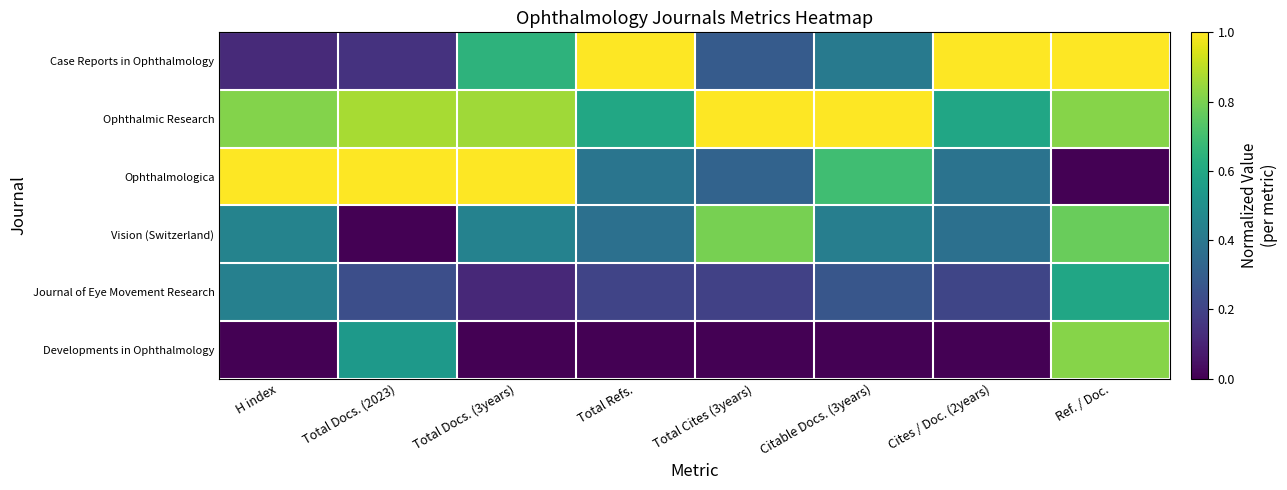

At Total Docs. (2023), list the series in order from smallest to largest.

Vision (Switzerland), Case Reports in Ophthalmology, Journal of Eye Movement Research, Developments in Ophthalmology, Ophthalmic Research, Ophthalmologica